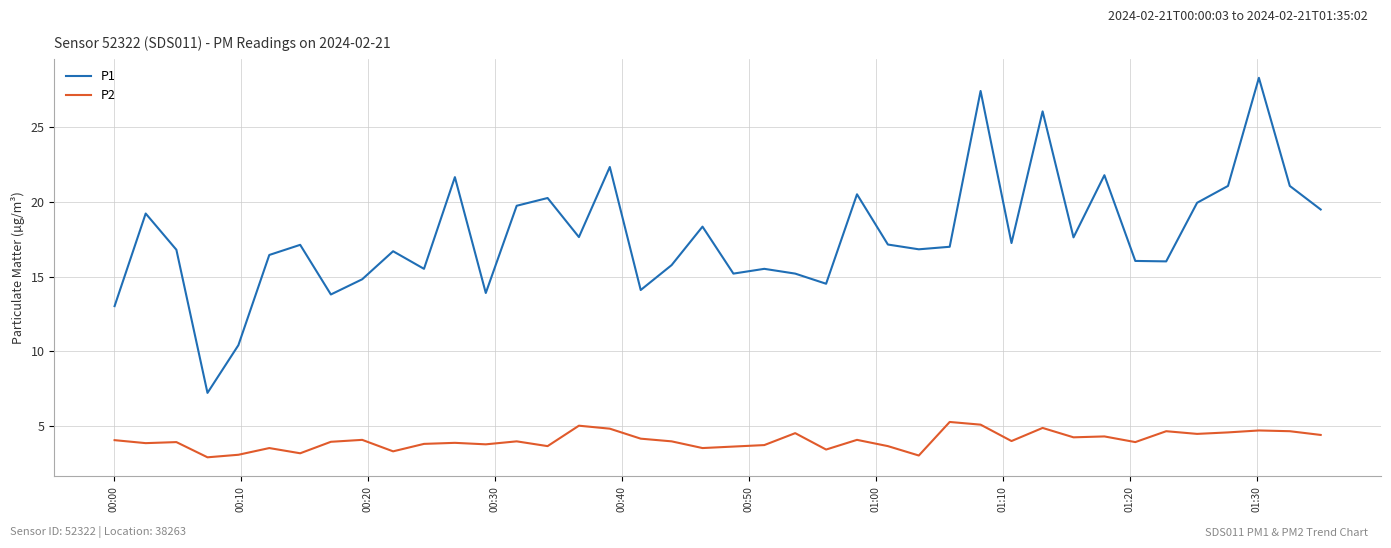

True or false: P2 and P1 cross at least once.

False